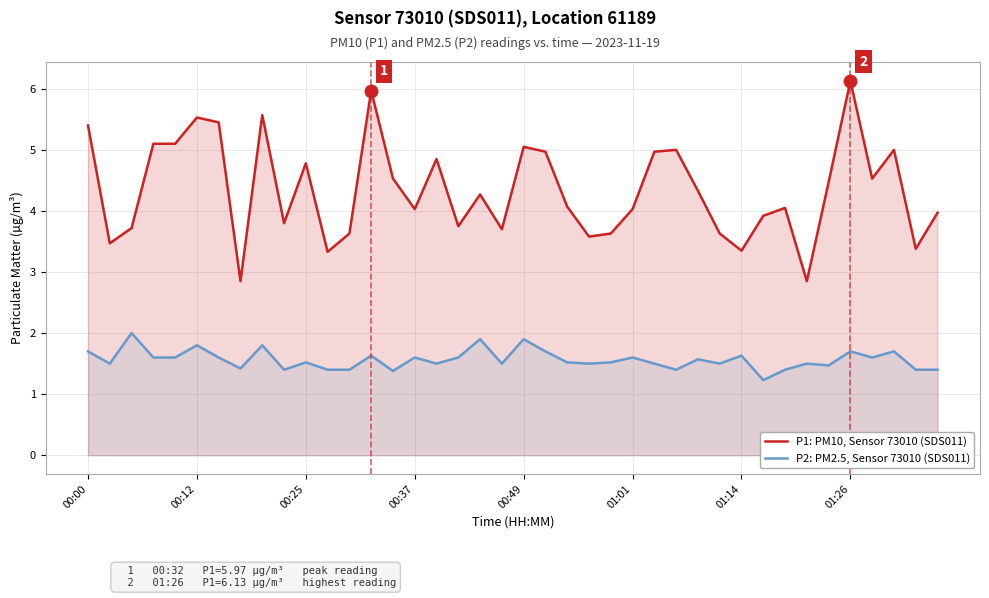

What is the minimum value for P1: PM10, Sensor 73010 (SDS011)?

2.9